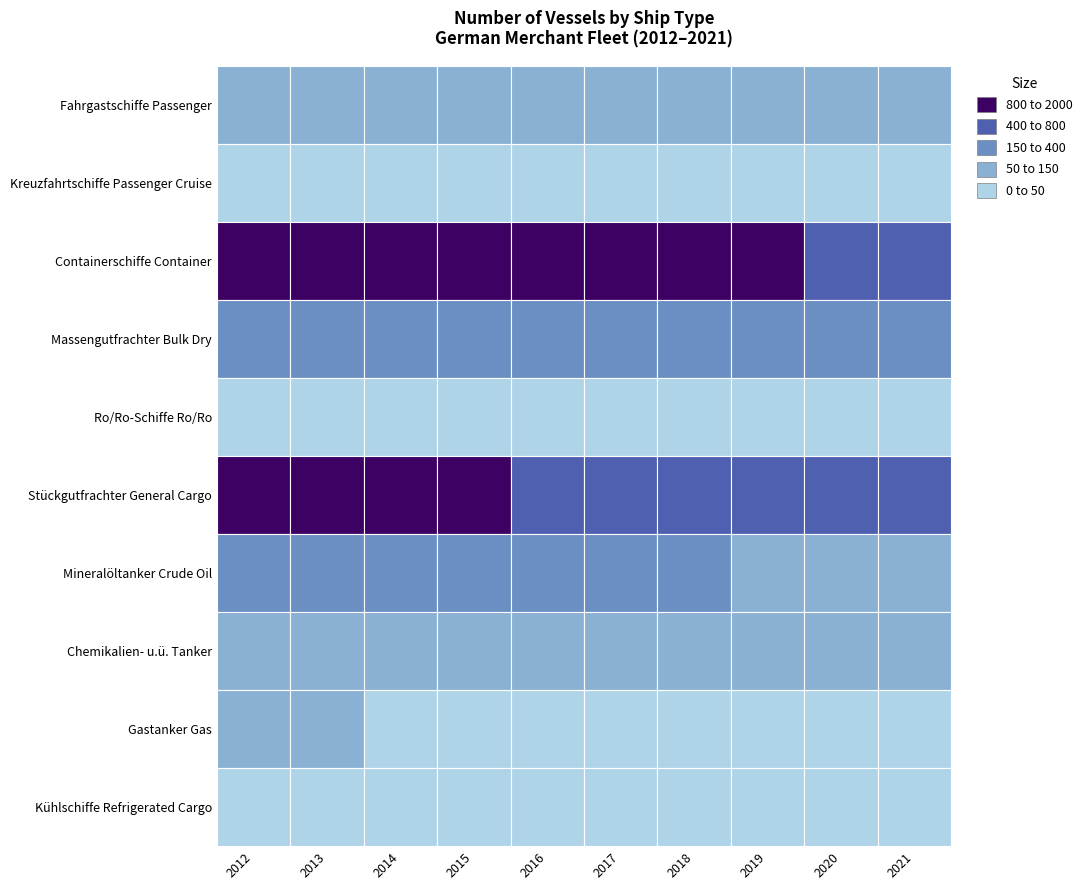

Reading left to right, extract all data points from this chart.

Fahrgastschiffe Passenger: 76	79	79	79	76	77	76	77	78	81
Kreuzfahrtschiffe Passenger Cruise: 22	23	24	24	26	26	25	29	29	30
Containerschiffe Container: 1669	1543	1429	1324	1181	999	903	811	735	664
Massengutfrachter Bulk Dry: 379	369	352	344	320	290	255	239	234	230
Ro/Ro-Schiffe Ro/Ro: 38	33	34	32	28	25	24	21	20	19
Stückgutfrachter General Cargo: 952	922	869	808	788	729	715	685	645	638
Mineralöltanker Crude Oil: 267	252	220	196	204	179	151	126	115	113
Chemikalien- u.ü. Tanker: 94	90	80	57	60	62	67	60	60	58
Gastanker Gas: 55	53	48	47	43	41	39	35	35	34
Kühlschiffe Refrigerated Cargo: 44	42	40	37	37	24	12	6	0	0